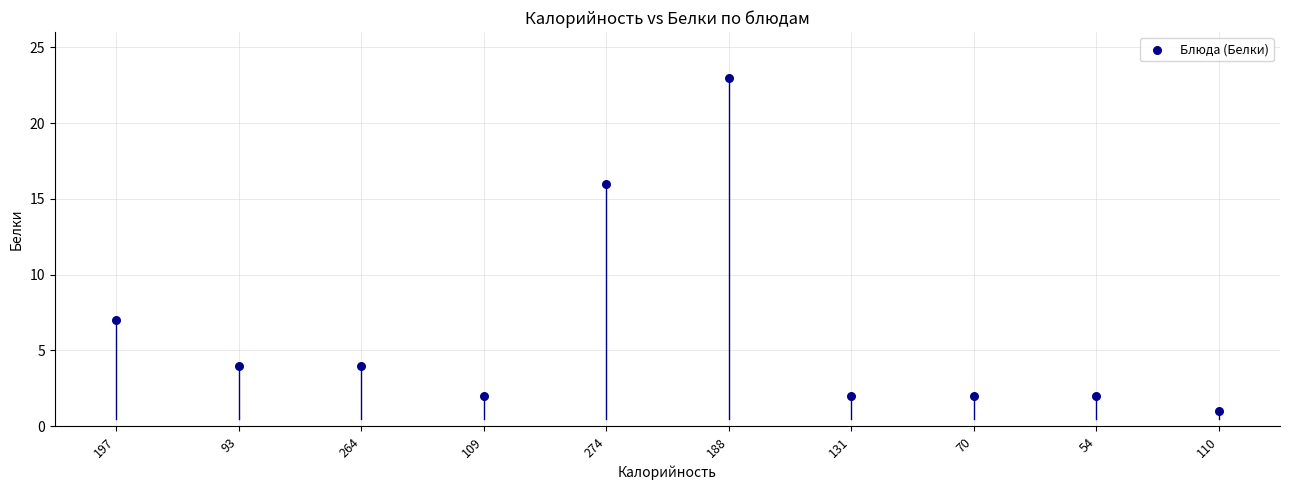

What Y value in the scatter plot is closest to 12?

16